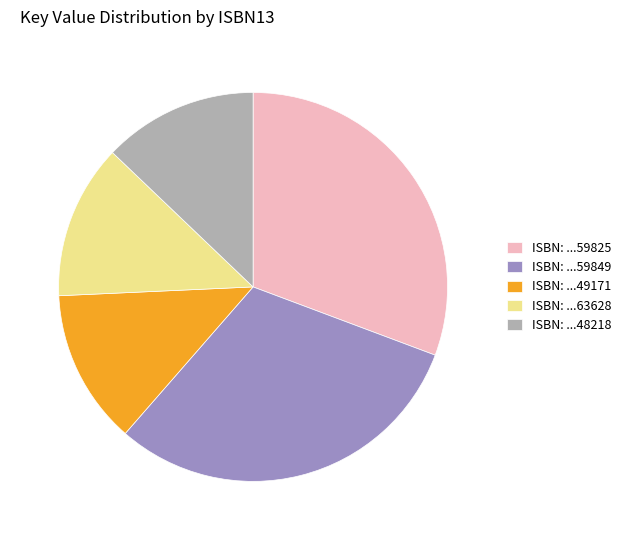

Does any single category account for the majority?

No